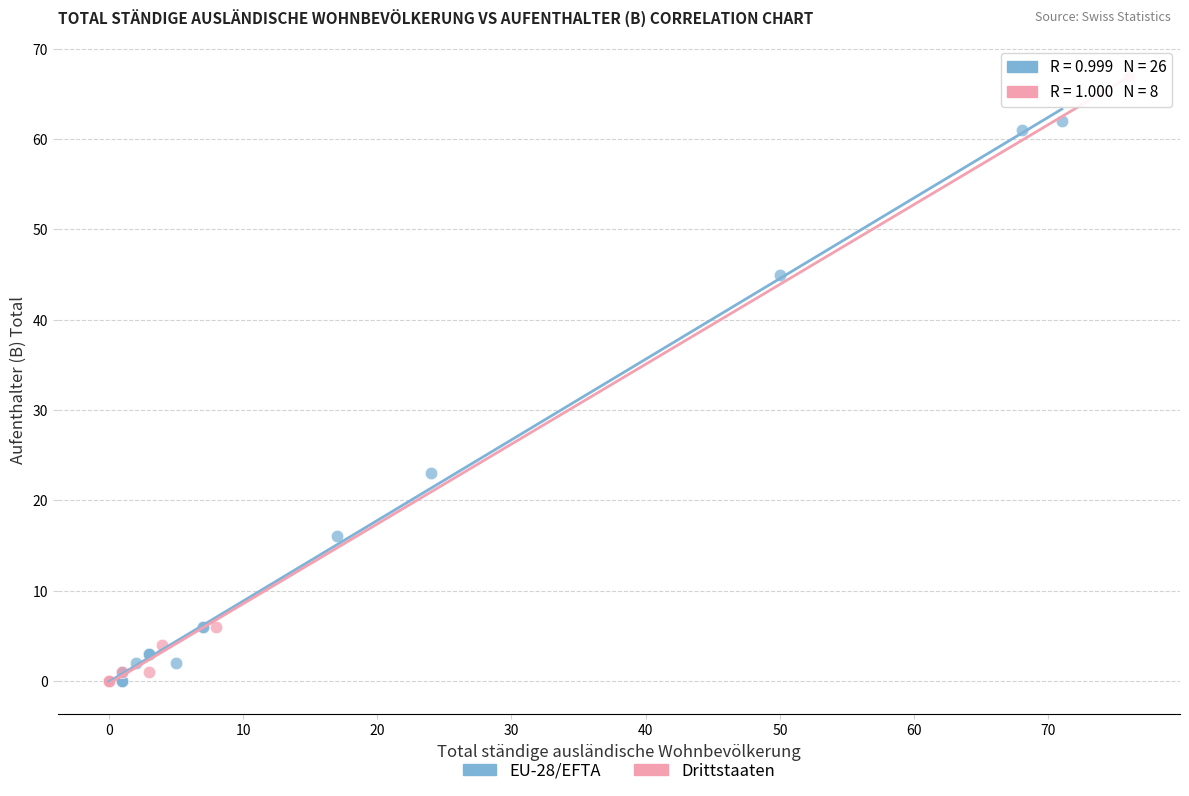

Which series reaches the maximum Y coordinate?

Drittstaaten